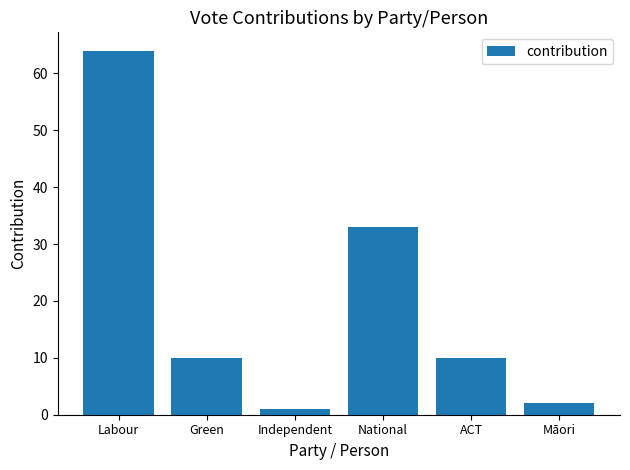

What is the label of the 4th bar from the right?

Independent